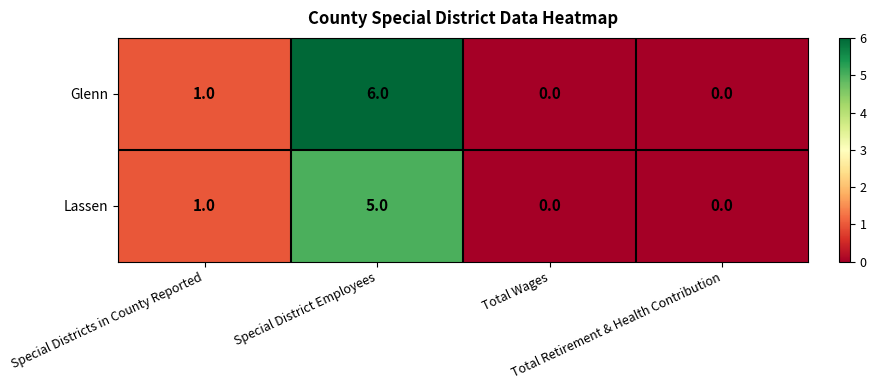

Between Special District Employees and Total Wages, which series saw the biggest shift?

Glenn